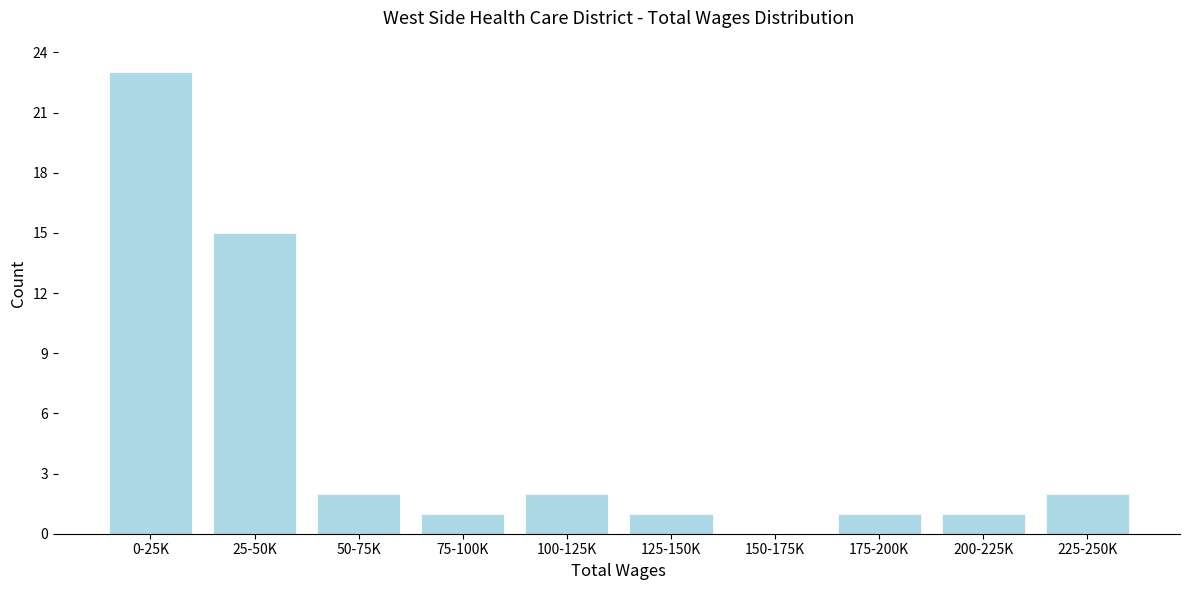

Reading right to left, list all the values displayed in this chart.

225-250K=2	200-225K=1	175-200K=1	150-175K=0	125-150K=1	100-125K=2	75-100K=1	50-75K=2	25-50K=15	0-25K=23